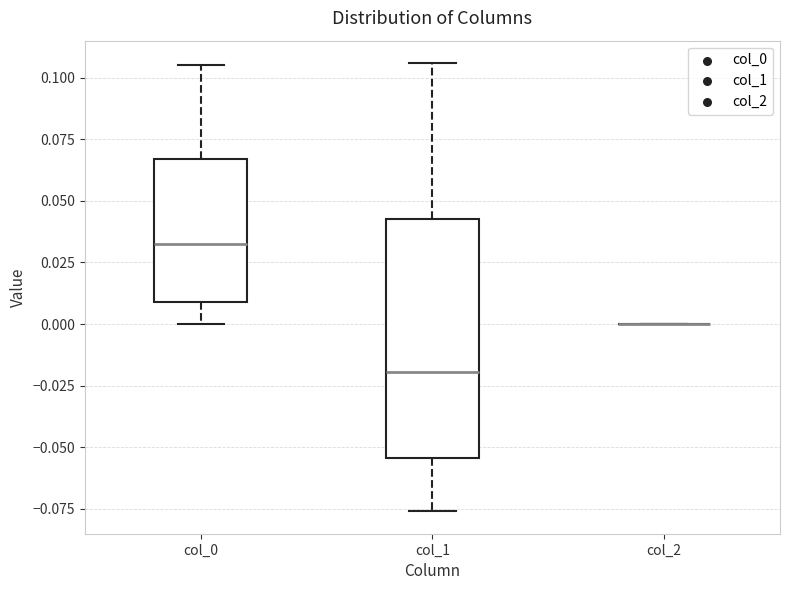

Where does the lower whisker of the box for col_1 end on the y-axis? The values are not printed on the chart, so give them approximately, as read against the axis.

-0.075